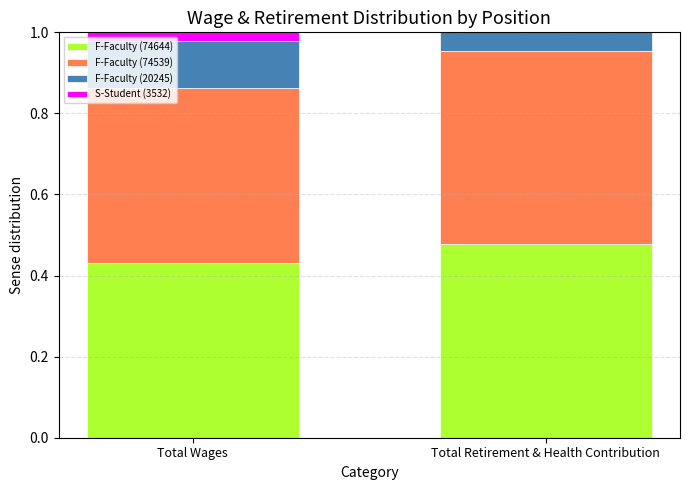

What is the sum of all F-Faculty (74644) values?

0.9